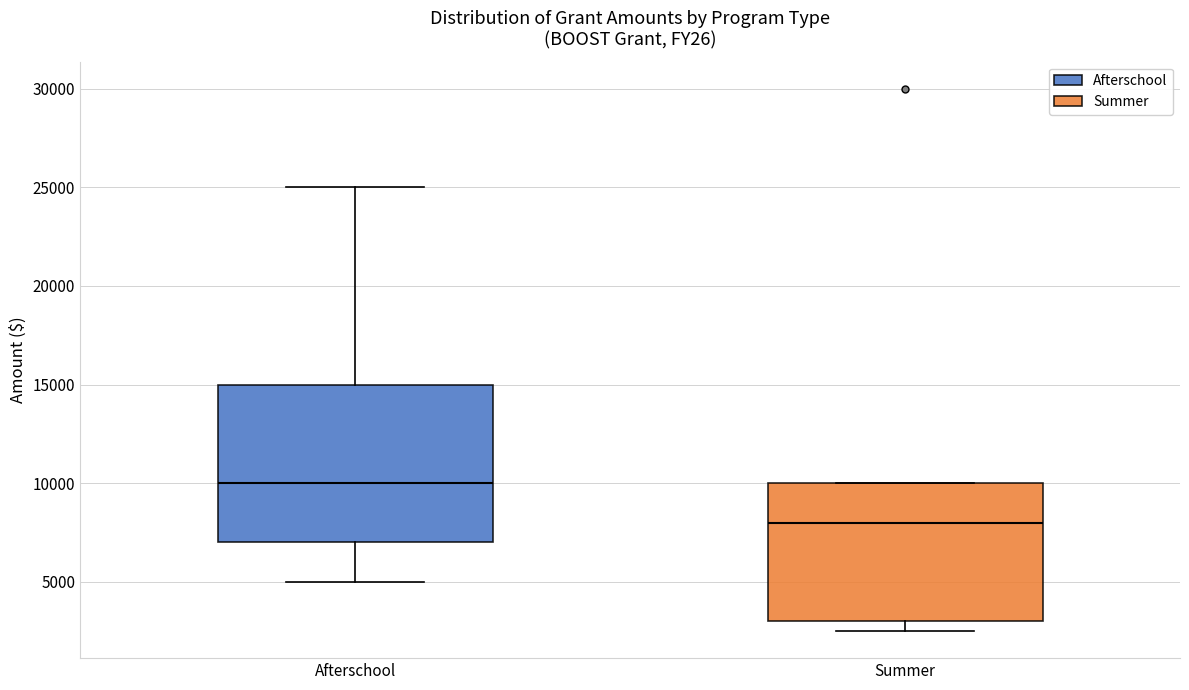

Comparing the boxes themselves (not the whiskers), which one is the tallest?

Afterschool